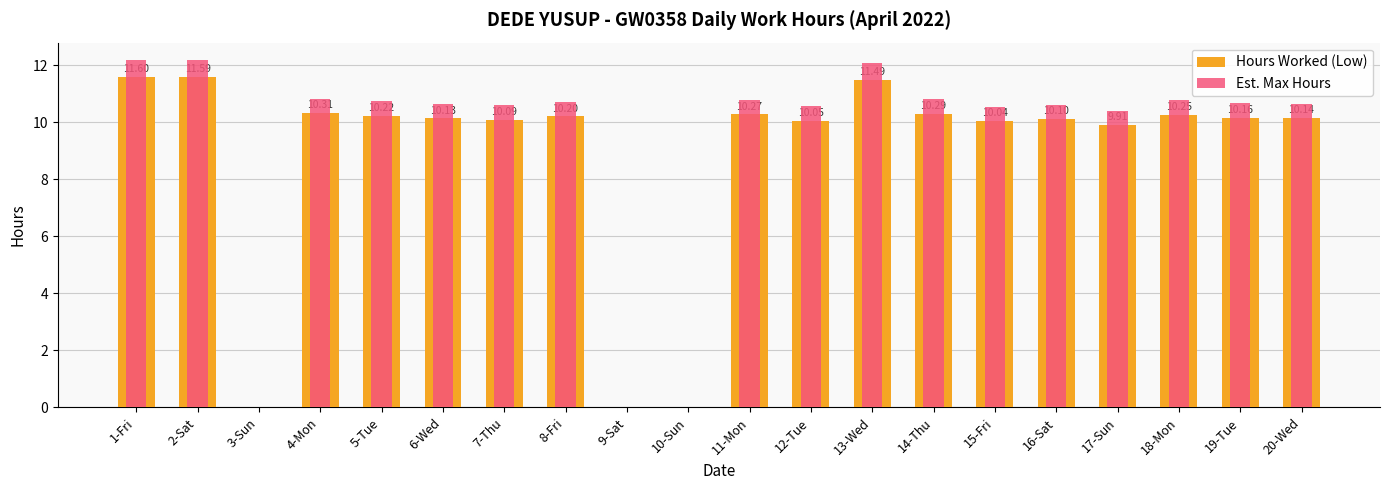

What value does the Est. Max Hours series have at 4-Mon?

10.8